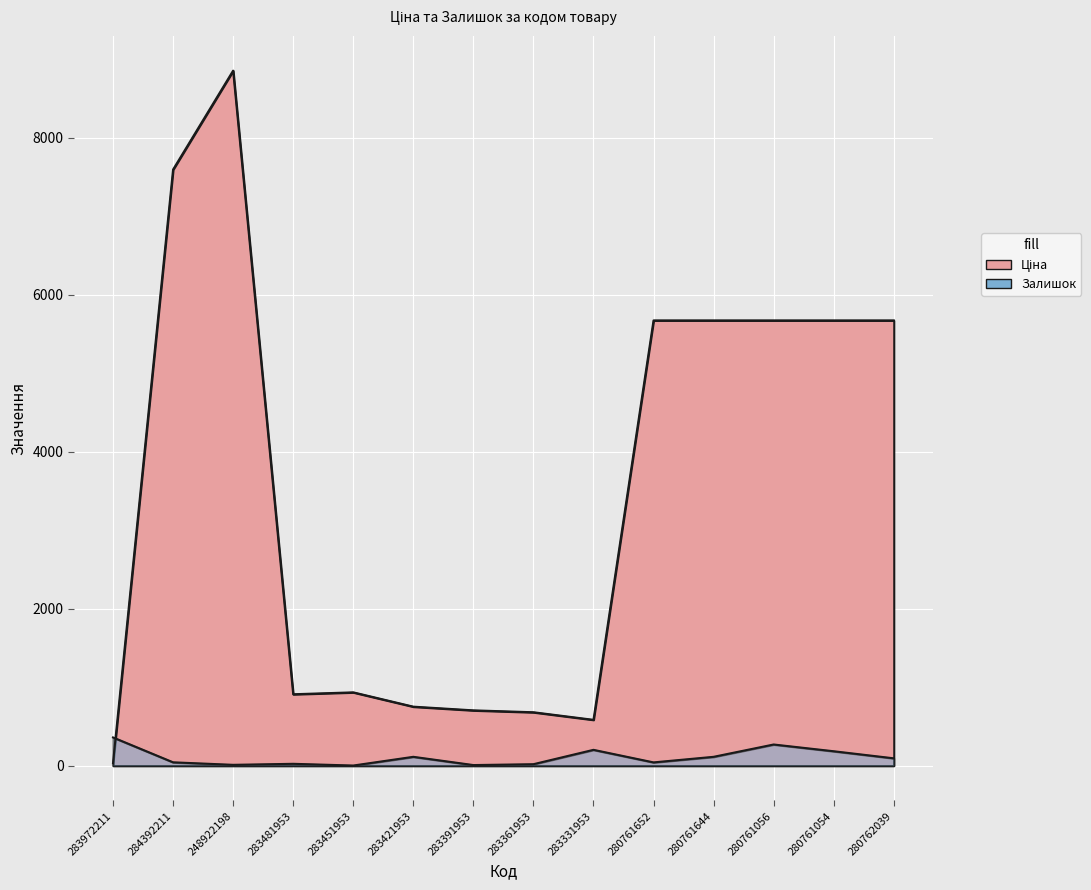

Which series changed the most between 283481953 and 283451953?

Ціна